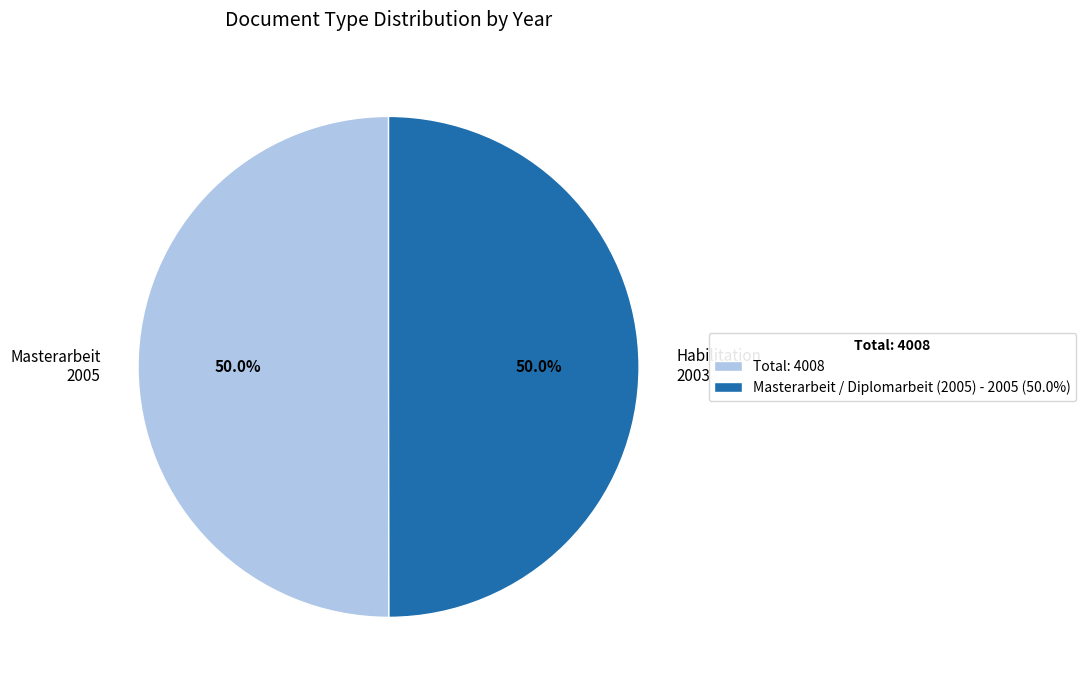

Is the sum of Habilitation 2003 and Masterarbeit 2005 greater than half?

Yes